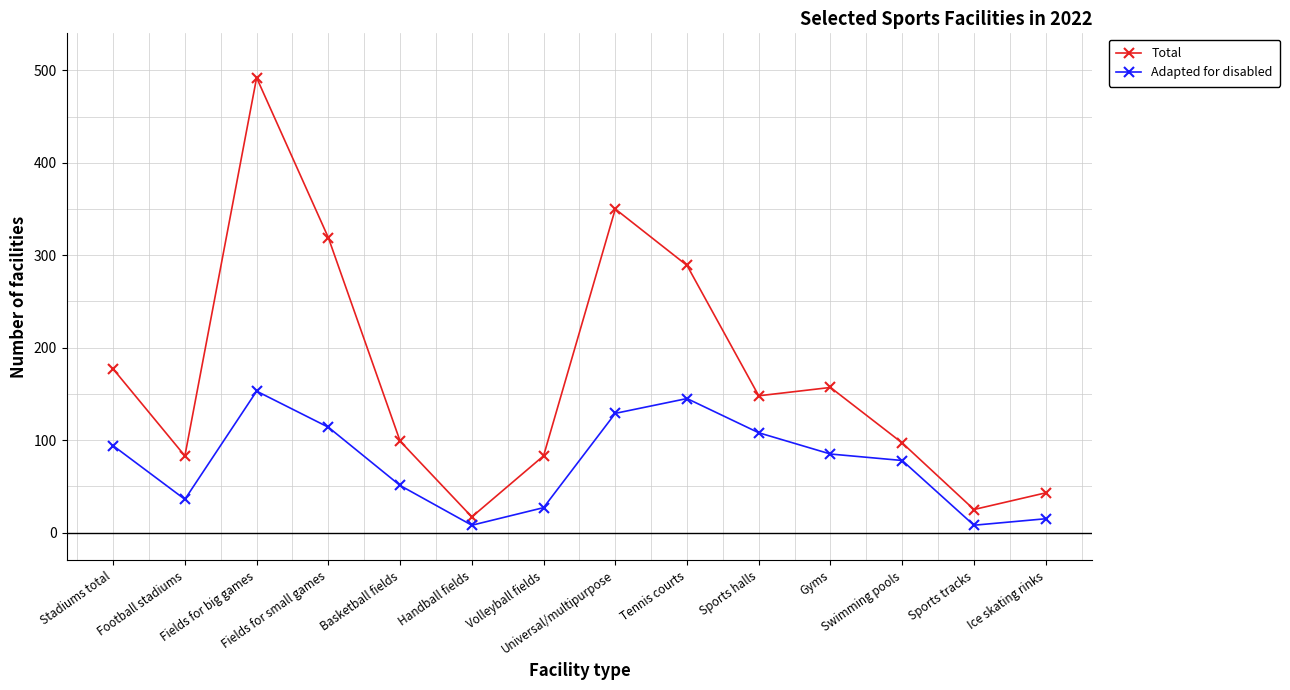

What is the label of the 13th point from the right?

Football stadiums